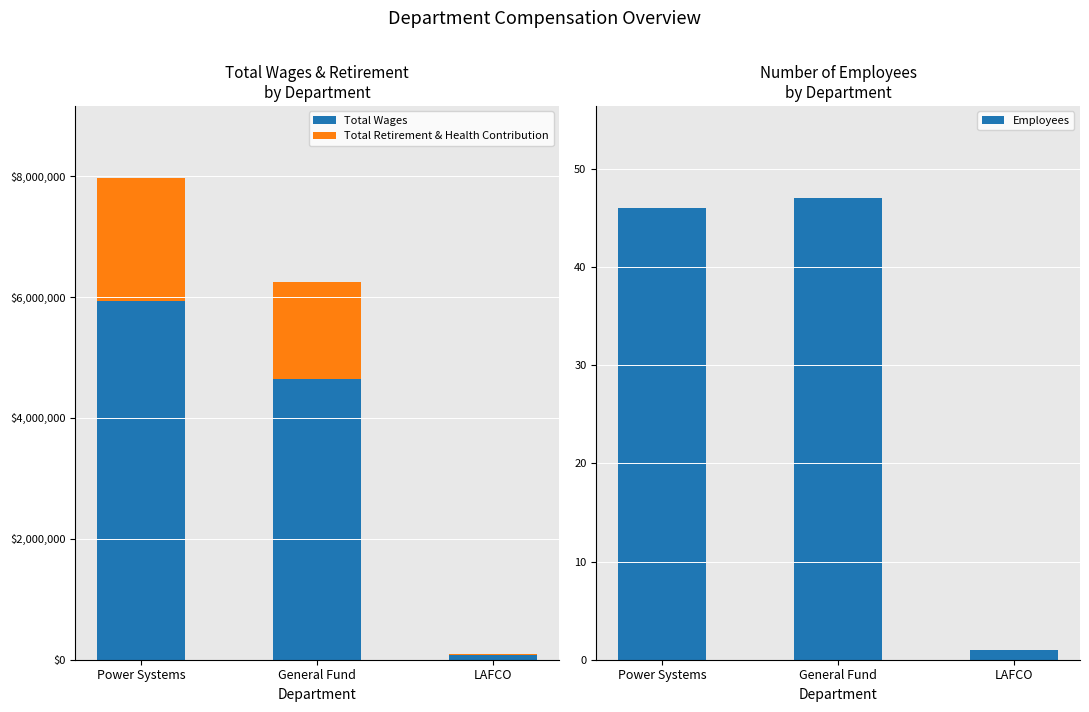

What is the minimum value for Total Wages?

72882